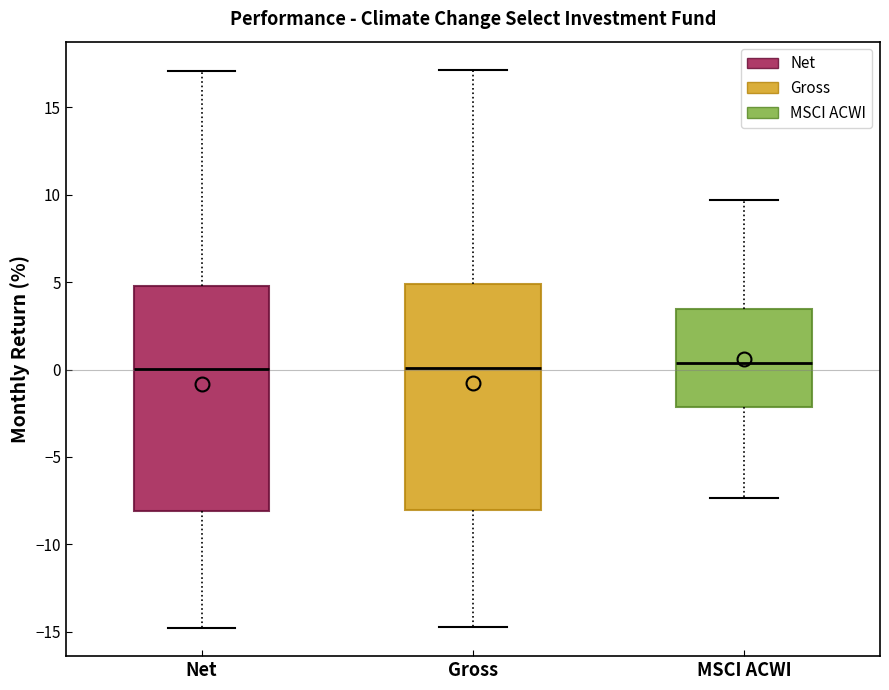

Reading left to right, transcribe this box plot: for each box, give where its median line is, the range the box spans, and where its two whiskers end, as read against the y-axis. The values are not printed on the chart, so give them approximately, as read against the axis.

Net: median 0.0, box -8.0 to 5.0, whiskers -15.0 to 17.0
Gross: median 0.0, box -8.0 to 5.0, whiskers -14.5 to 17.0
MSCI ACWI: median 0.5, box -2.0 to 3.5, whiskers -7.5 to 9.5